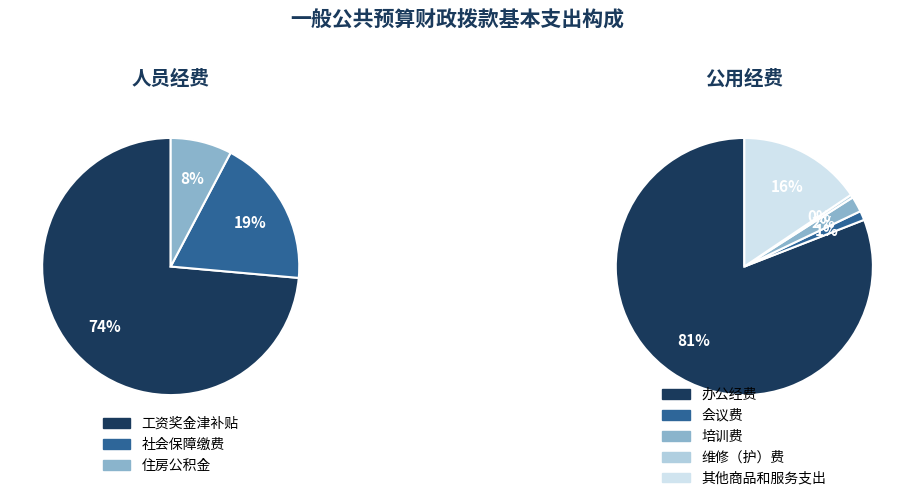

The 维修（护）费 slice represents 0% of the pie. True or false?

True